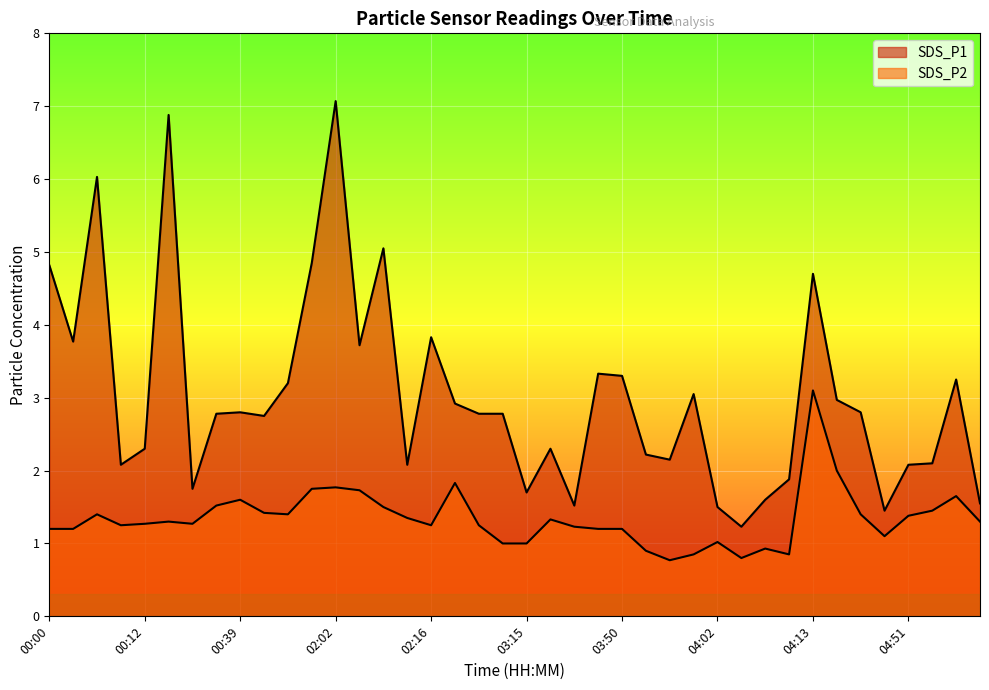

True or false: SDS_P1 and SDS_P2 cross at least once.

False